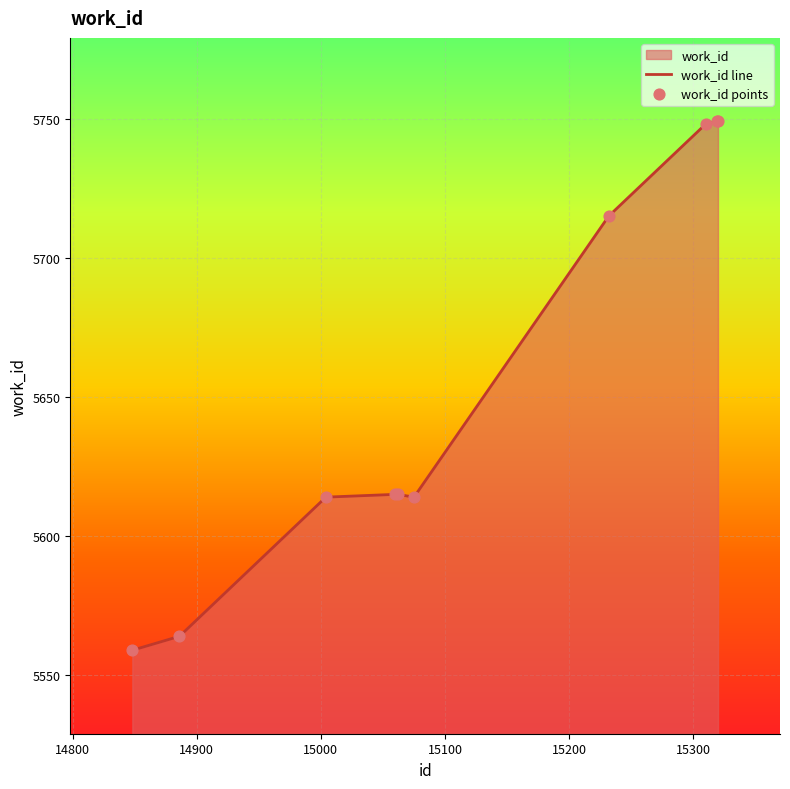

Which has a higher value, 15232 or 15075?

15232